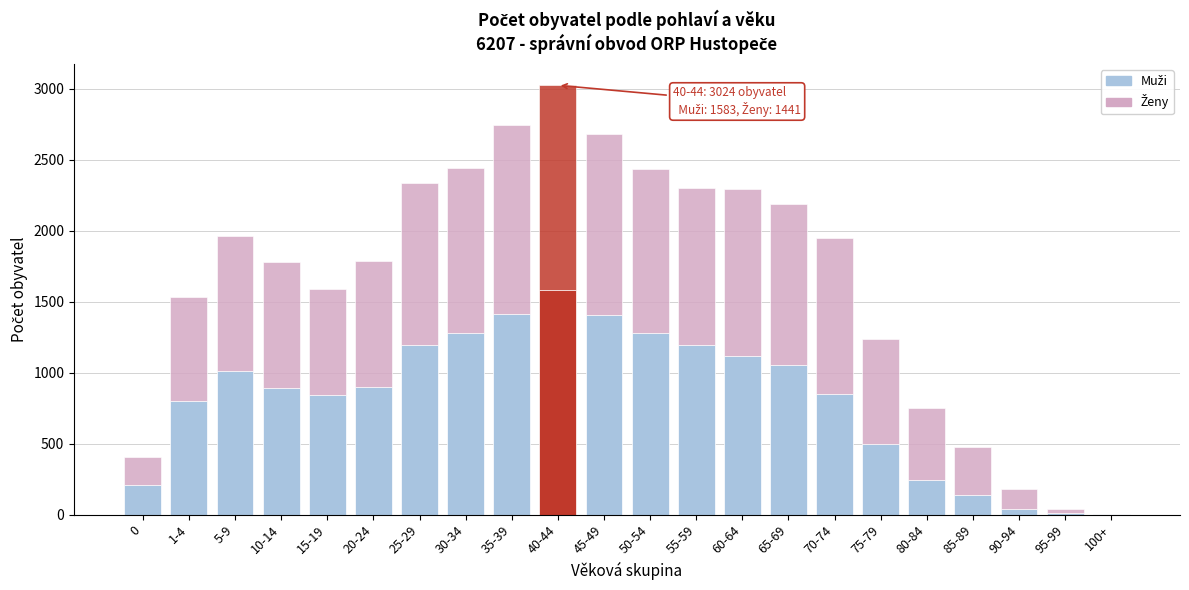

Are the bars grouped side by side (vs. stacked)?

No